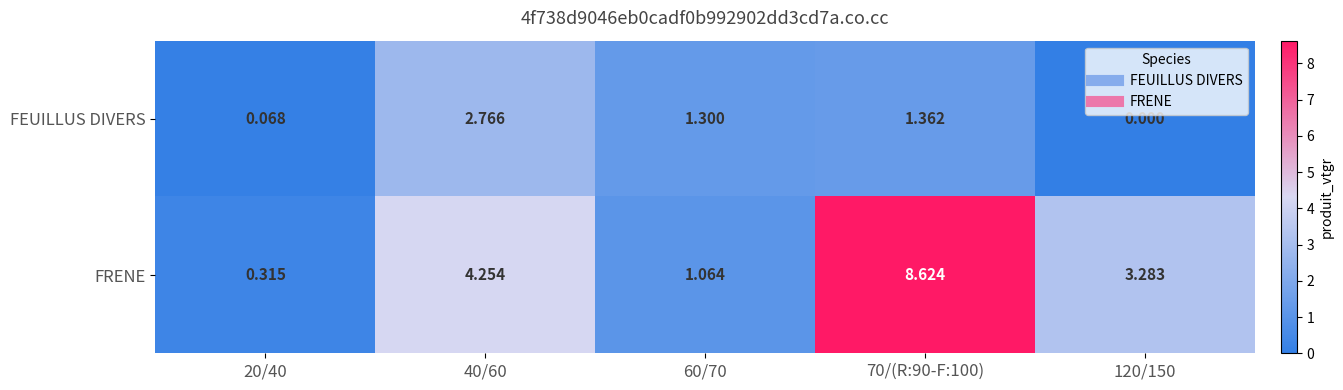

Which series has the largest range (max minus min)?

FRENE